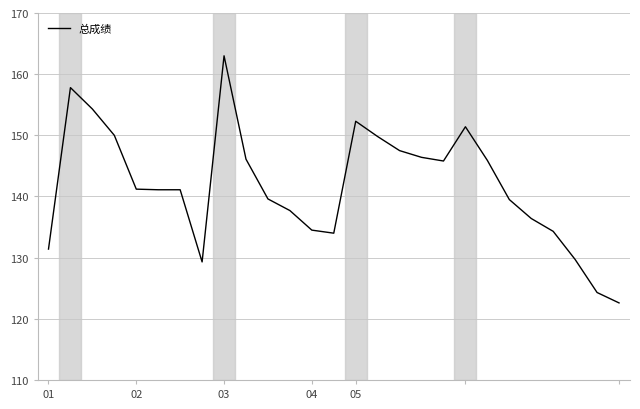

True or false: the data has more than 2 interior local peaks.

True